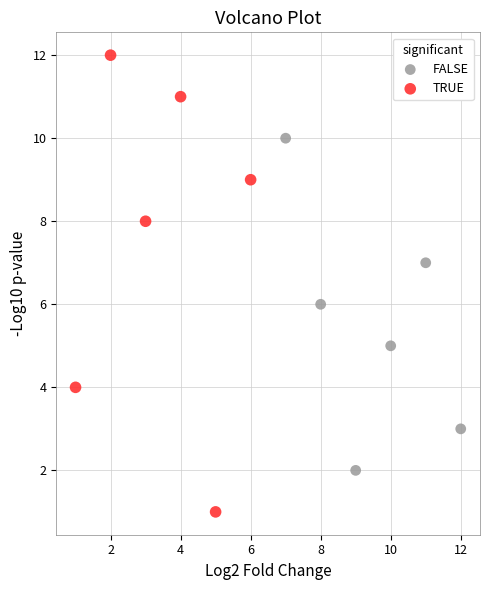

What are all the series names shown in the legend?

FALSE, TRUE